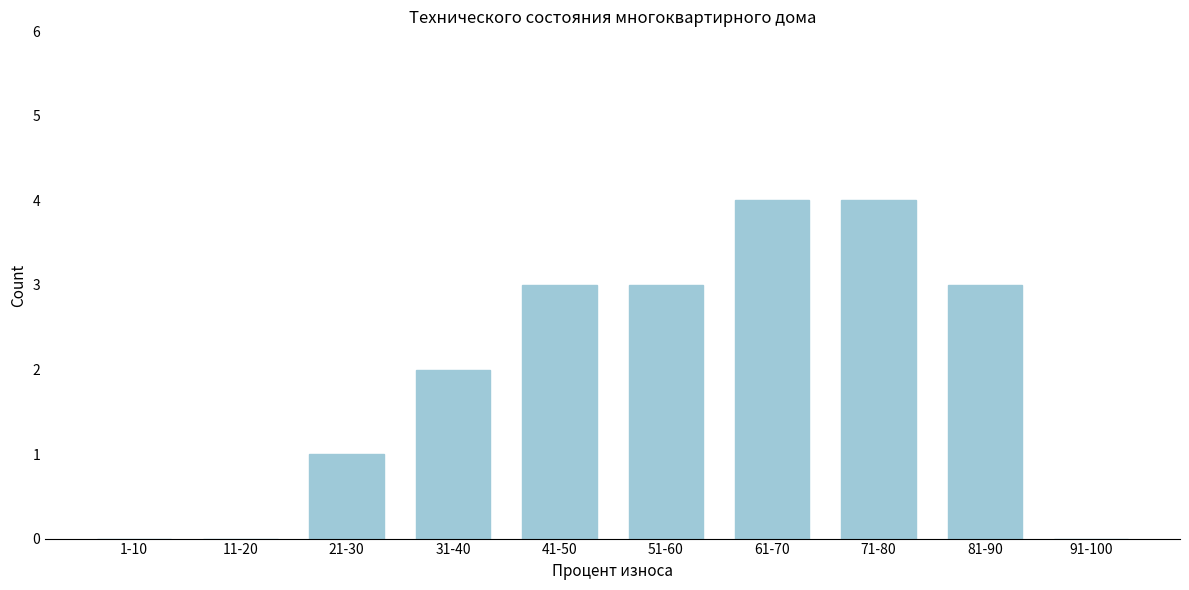

Reading left to right, list all the values displayed in this chart.

1-10=0	11-20=0	21-30=1	31-40=2	41-50=3	51-60=3	61-70=4	71-80=4	81-90=3	91-100=0